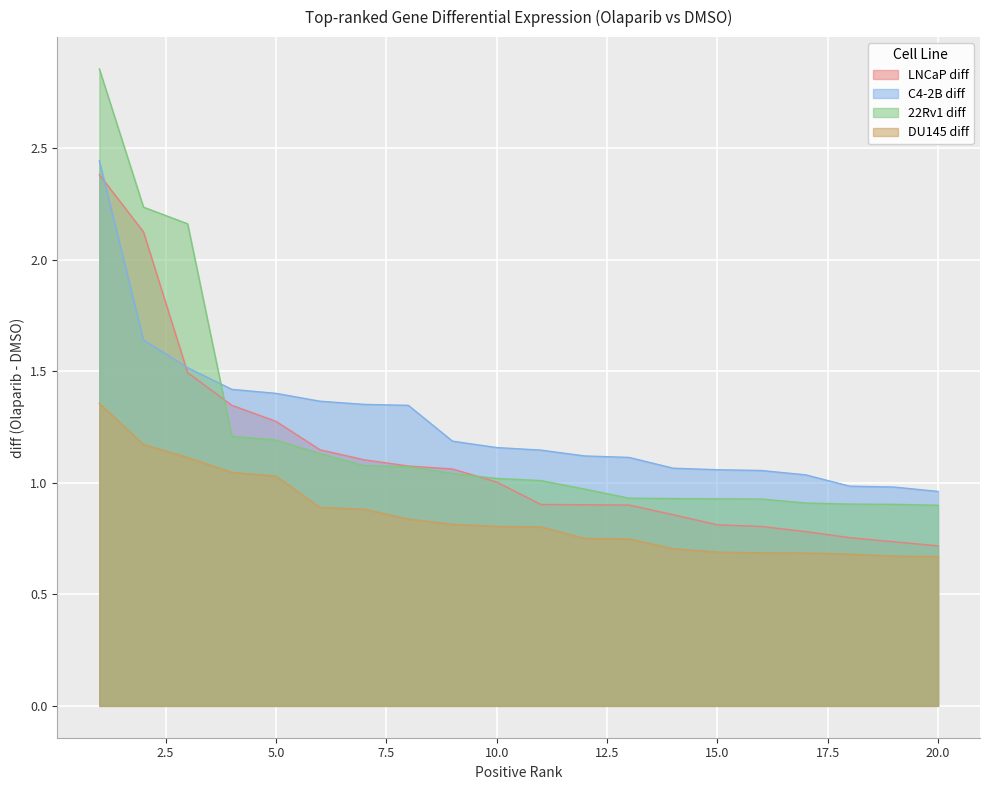

Between 3 and 8, which series saw the biggest shift?

22Rv1 diff